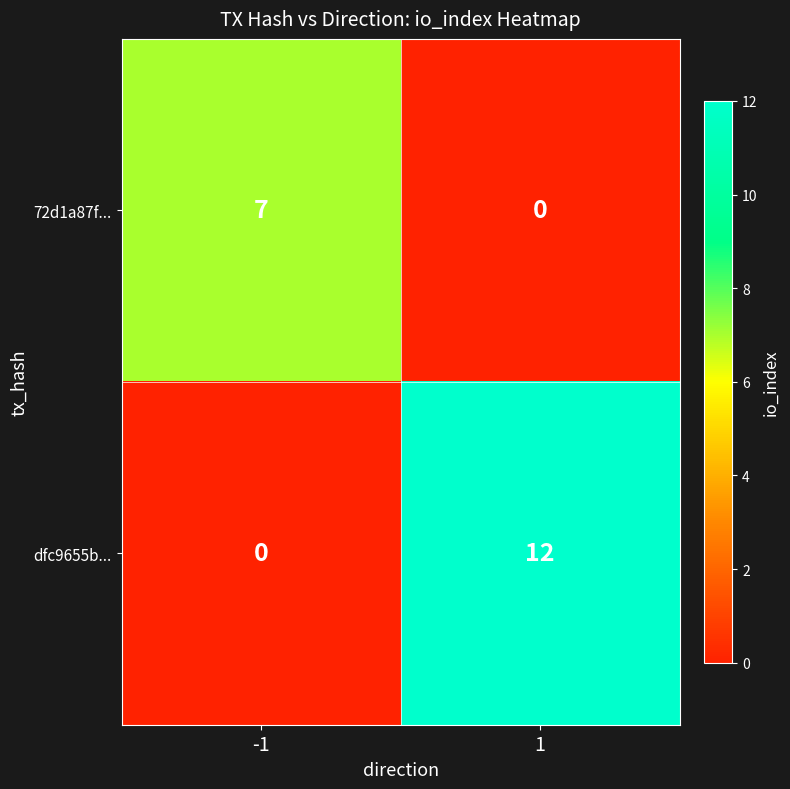

Reading left to right, transcribe all the data shown in this chart.

72d1a87f...: -1=7	1=0
dfc9655b...: -1=0	1=12